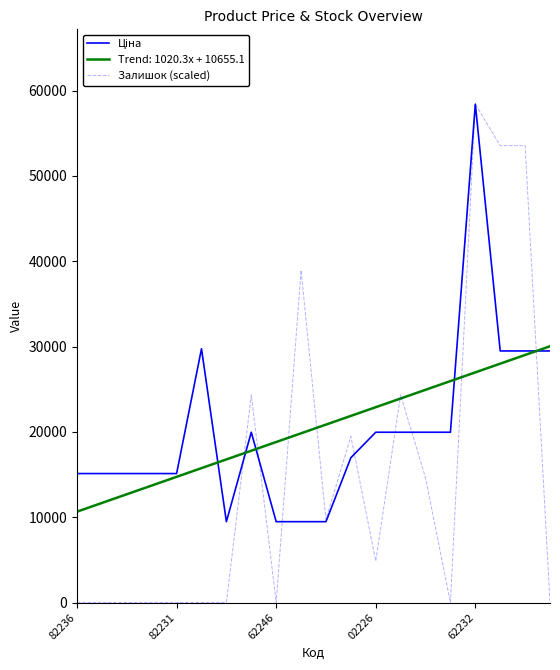

Which series has the widest spread of values?

Залишок (scaled)